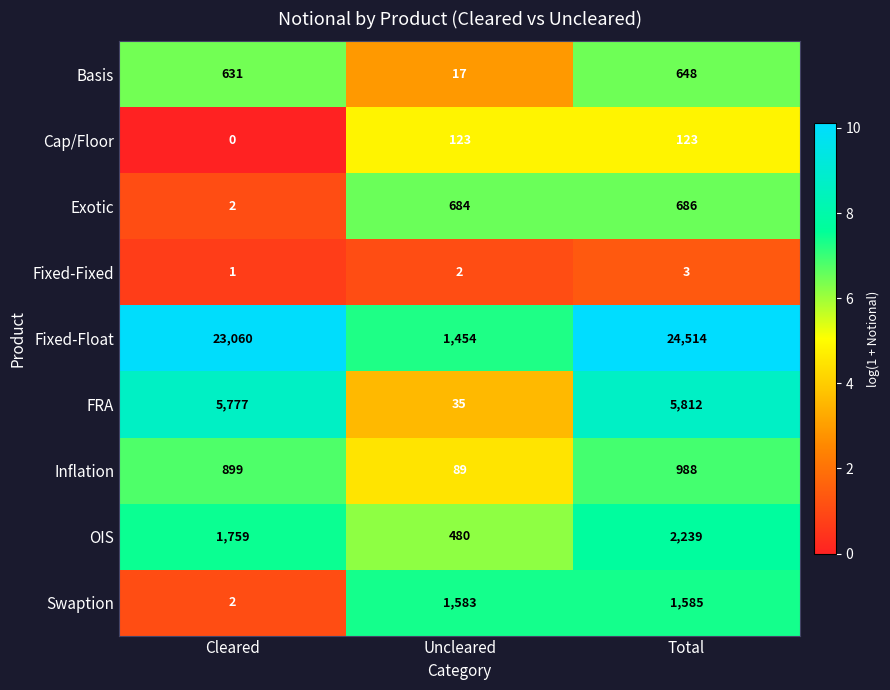

Which series changed the most between Cleared and Uncleared?

Fixed-Float